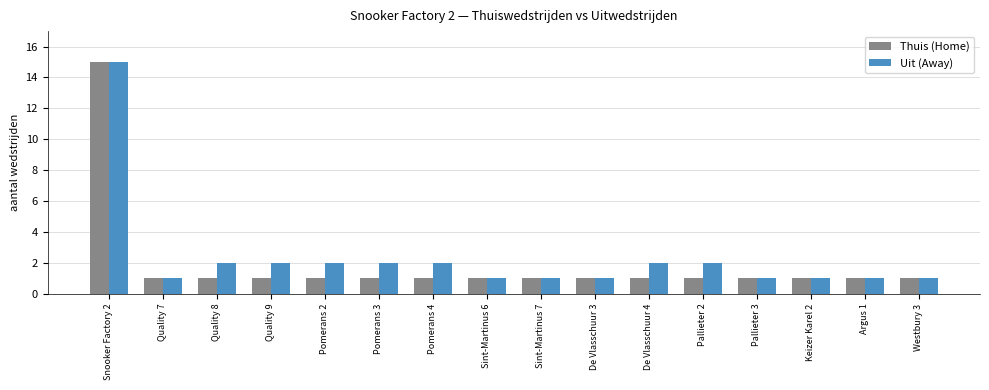

What is the label of the 14th bar from the right?

Quality 8